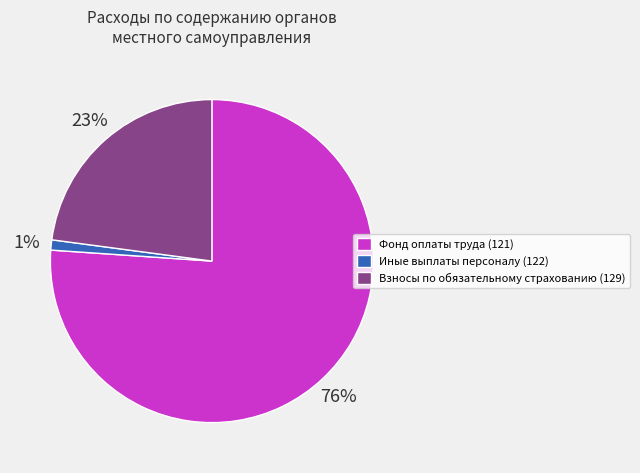

To the nearest percent, what is the difference between the Иные выплаты персоналу (122) and Фонд оплаты труда (121) slice percentages?

75%